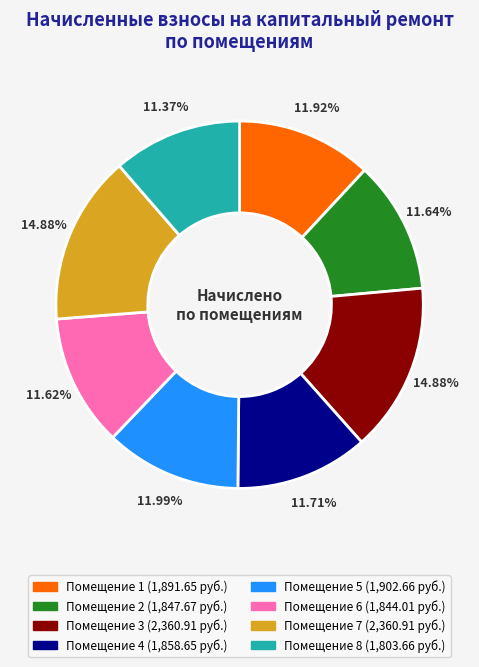

How many slices are in this pie chart?

8